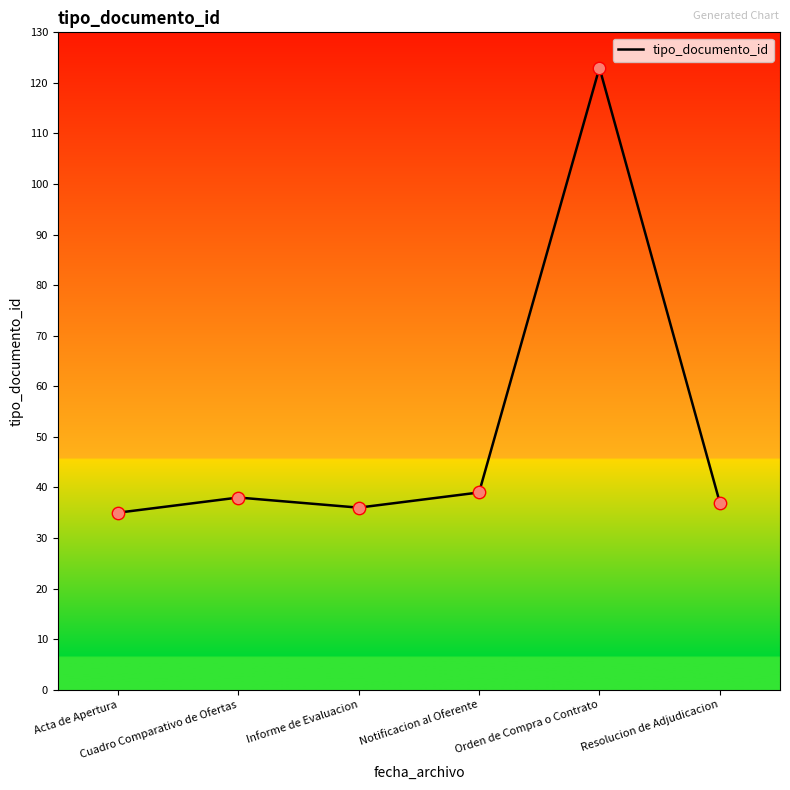

What is the change in value from Acta de Apertura to Orden de Compra o Contrato?

+88